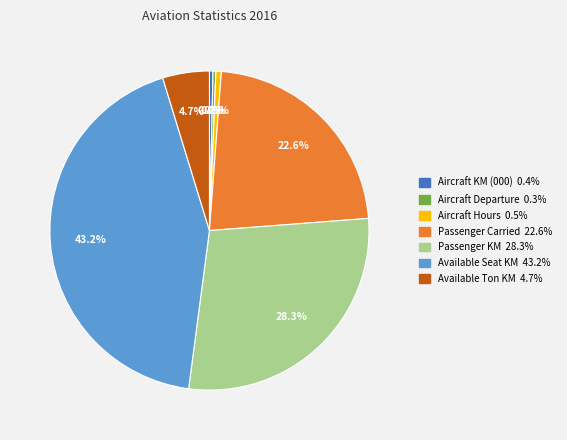

Which category has the biggest portion of the pie?

Available Seat KM